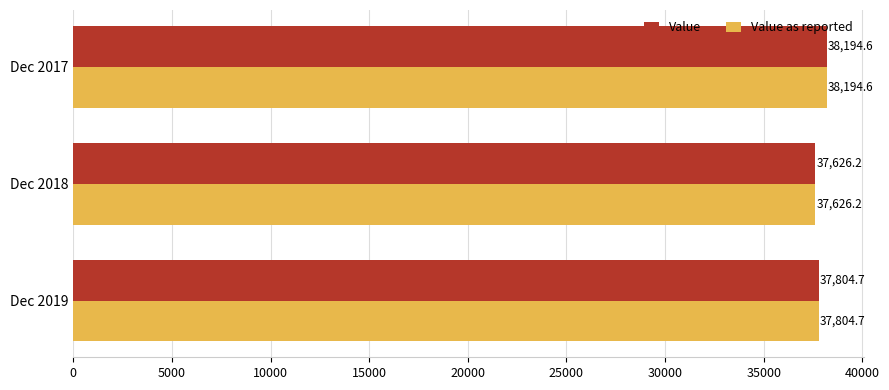

True or false: Value has a value of 15031.3 at Dec 2018.

False